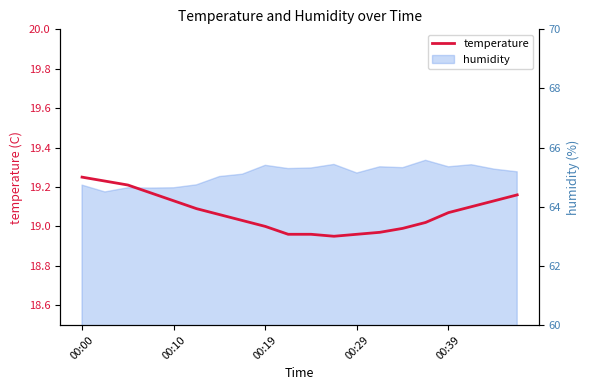

Between 11 and 00:19, which is larger?

00:19